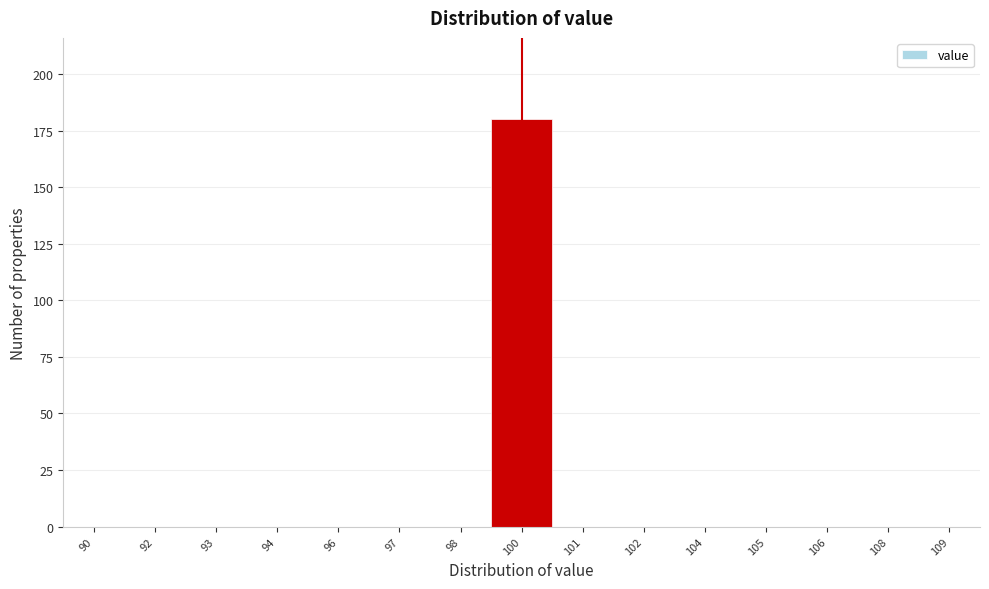

Reading left to right, transcribe all the data shown in this chart.

90=0	92=0	93=0	94=0	96=0	97=0	98=0	100=180	101=0	102=0	104=0	105=0	106=0	108=0	109=0